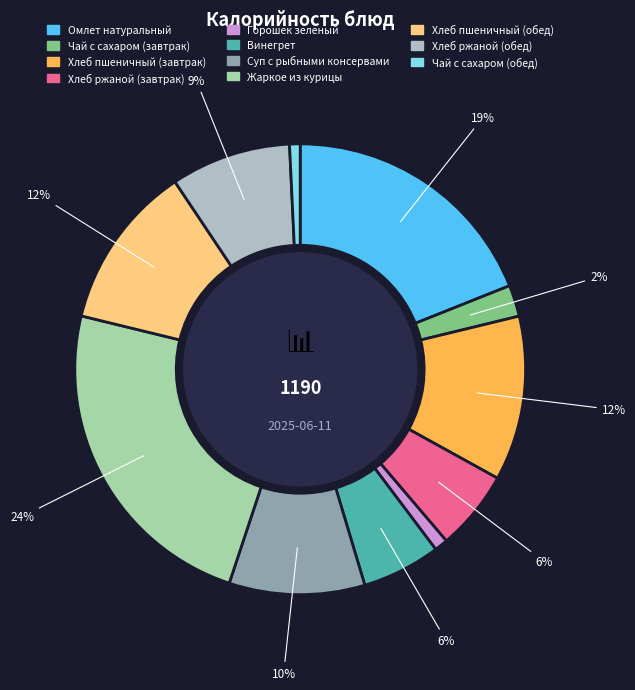

What percentage is NOT represented by Суп с рыбными консервами?

90.3%